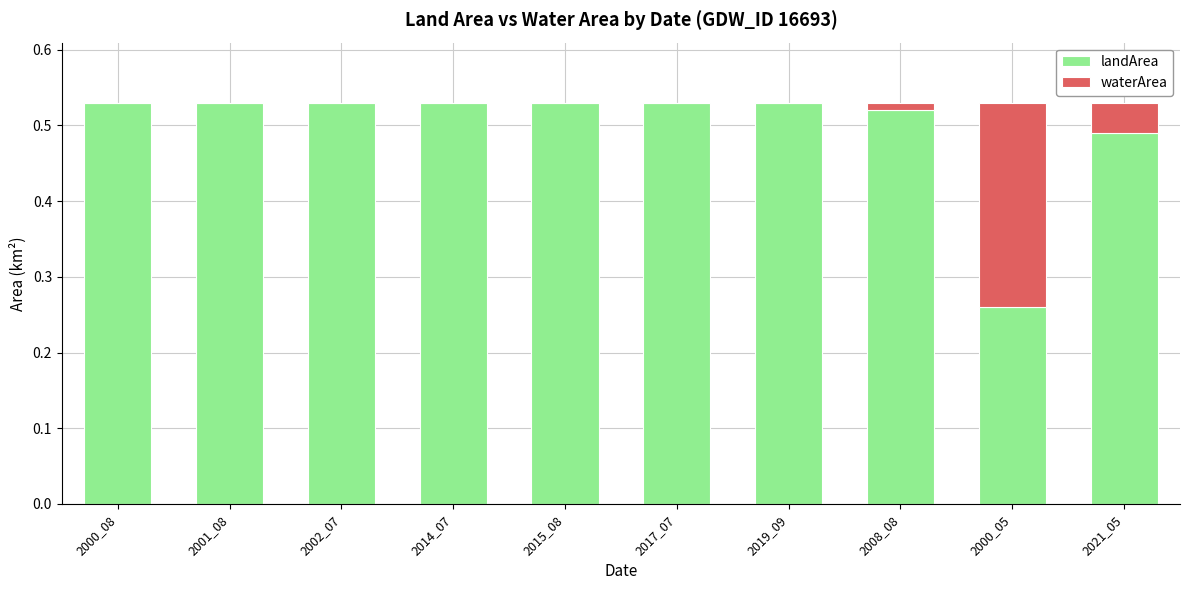

Are the bars horizontal?

No